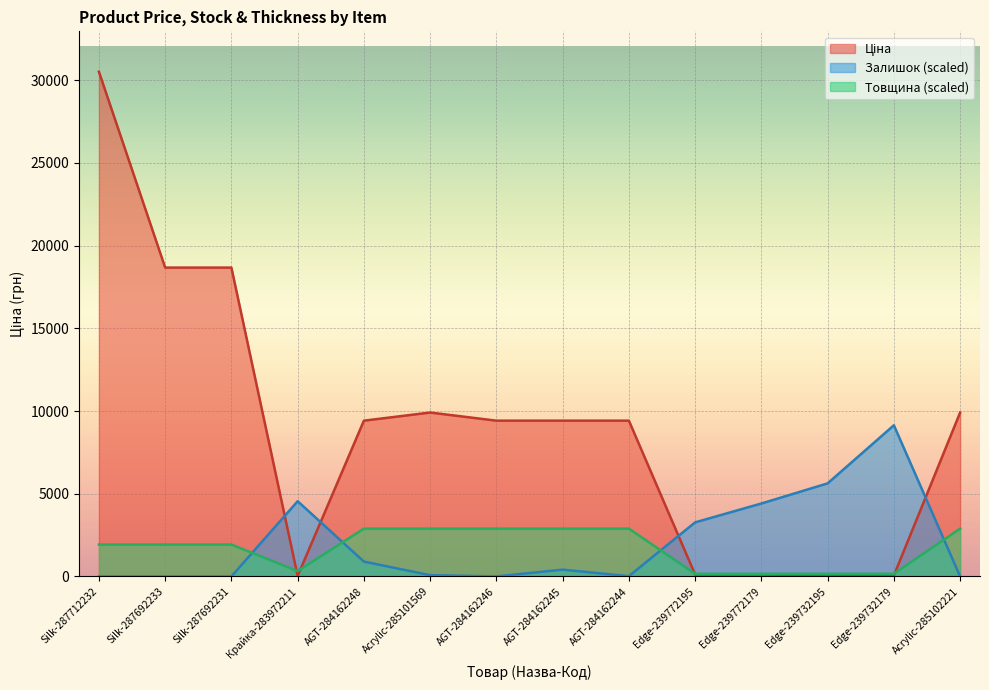

True or false: Залишок has a value of 3203.6 at Edge-239732195.

False